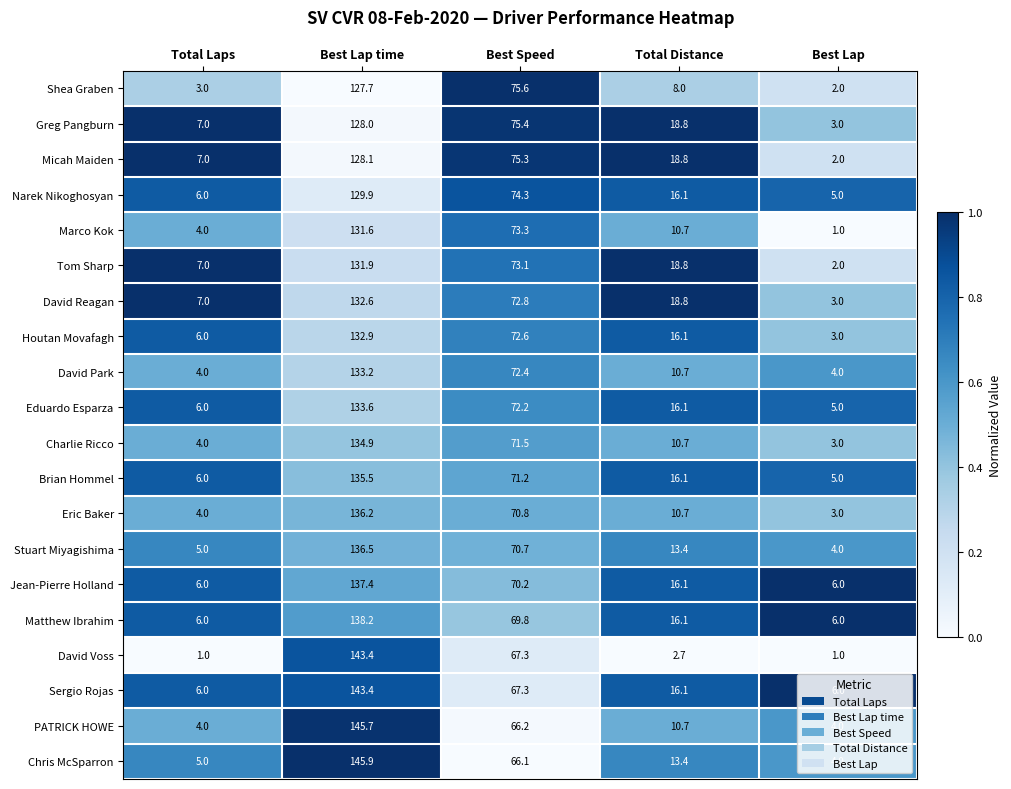

The value of Eduardo Esparza at Best Lap is 5.0. True or false?

True